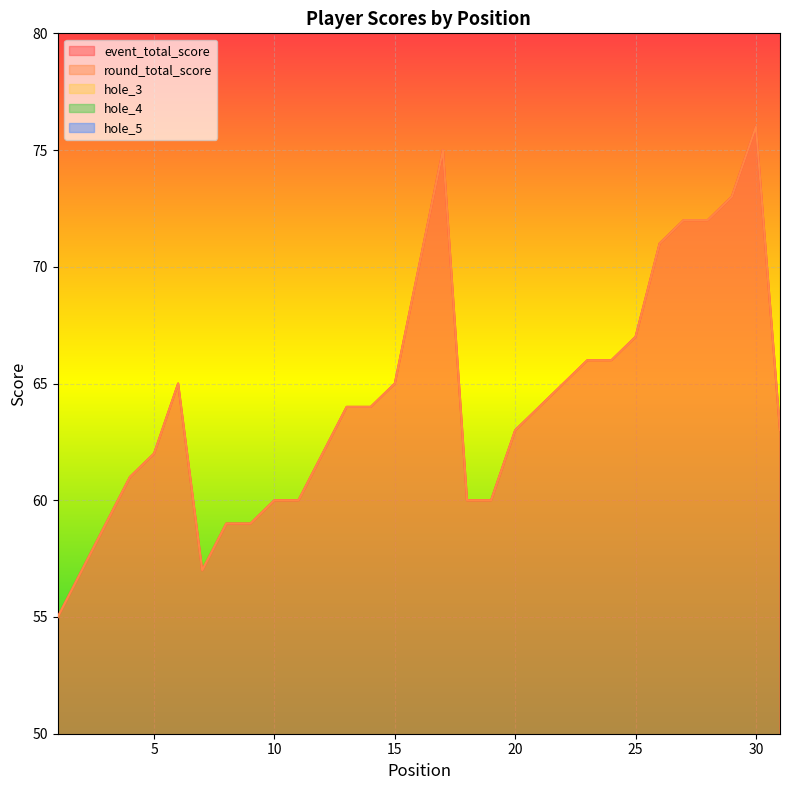

At which category does hole_4 reach its first local valley?

7